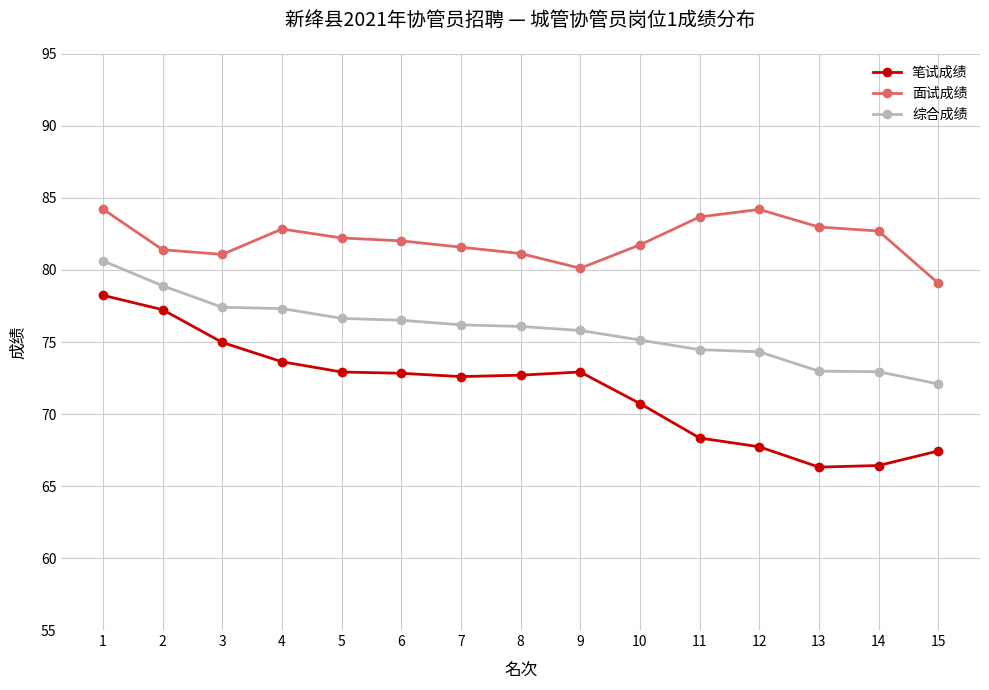

What is the spread (max minus min) of values at 3?

6.1